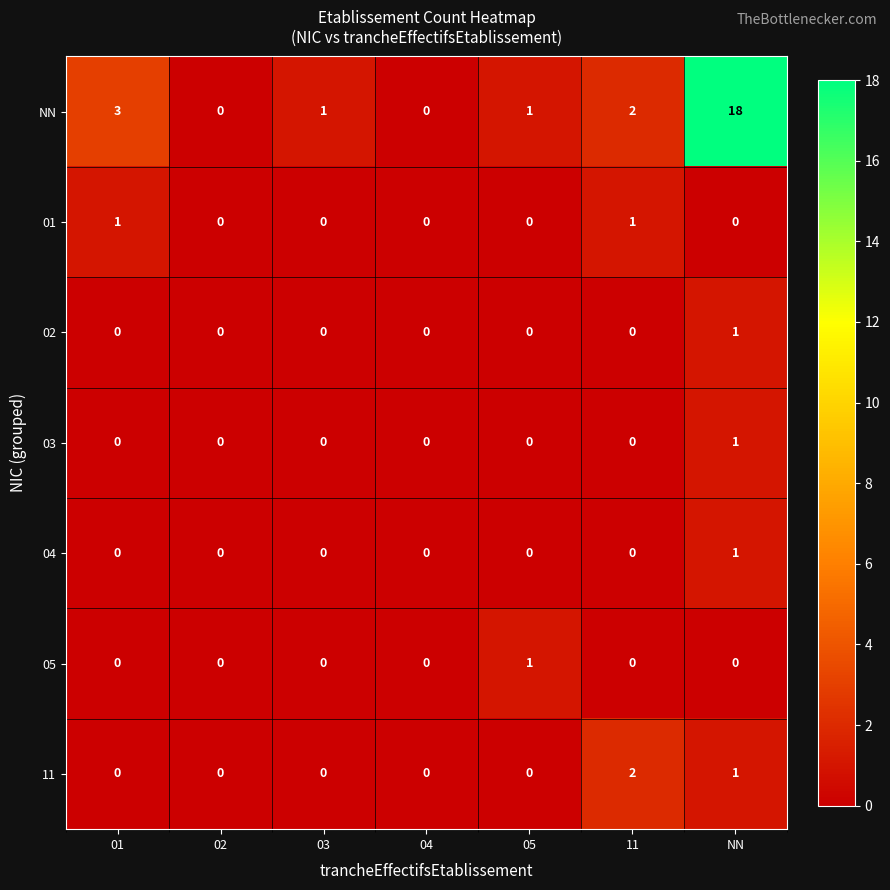

What is the greatest value displayed?

18